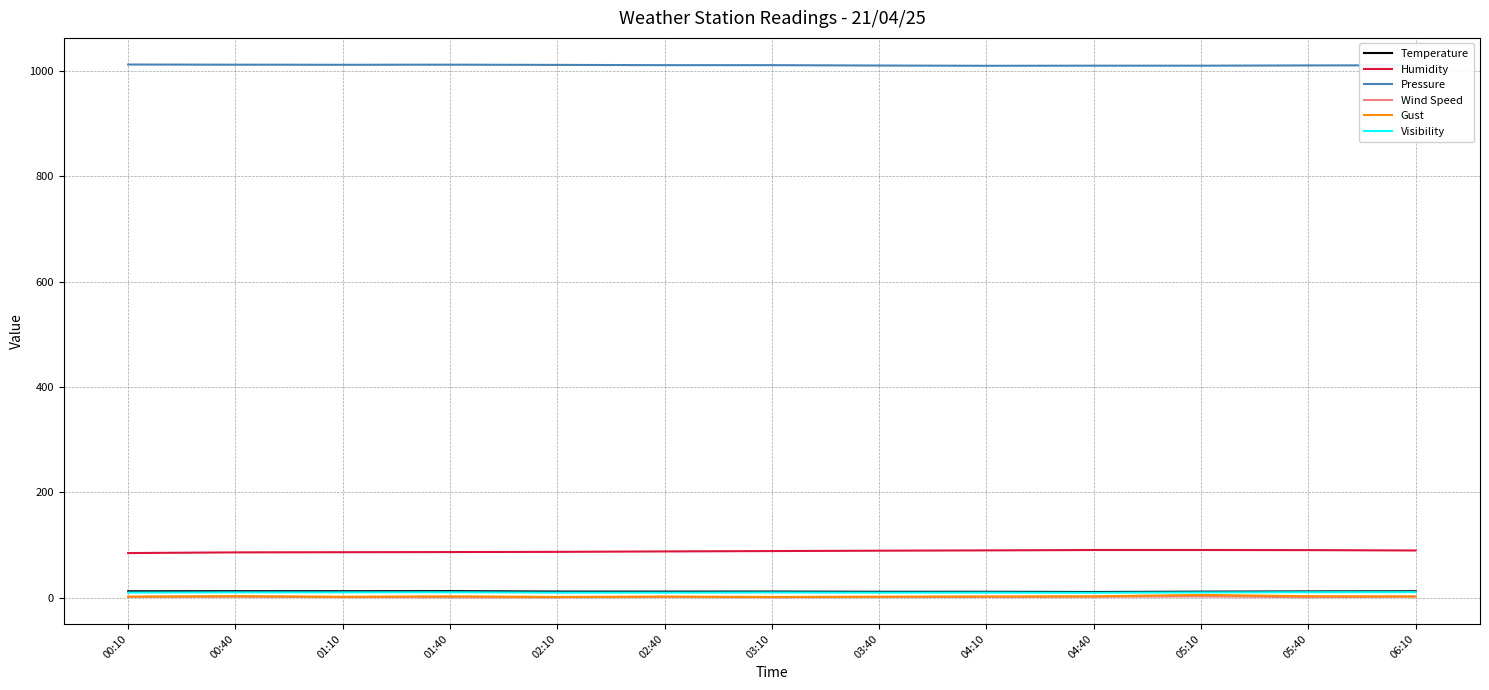

What is the highest value of the Pressure series?

1012.6